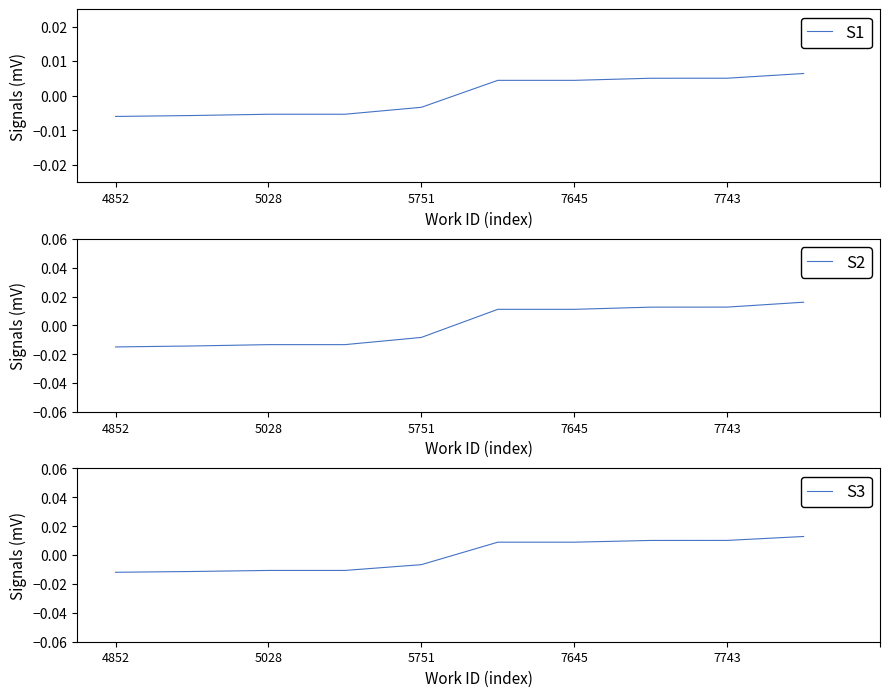

True or false: S2 and S1 cross at least once.

True